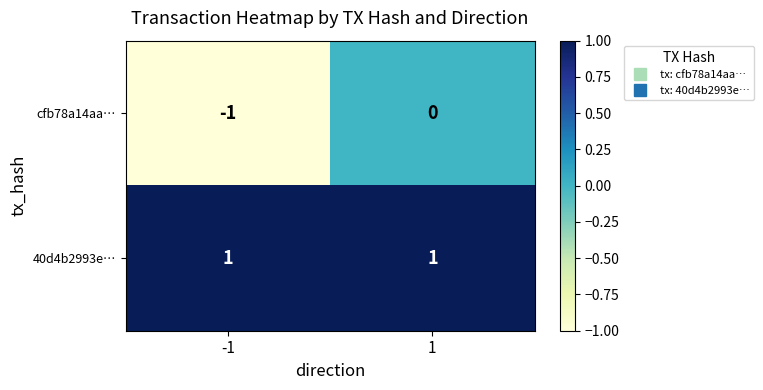

Which series has the largest total across all categories?

40d4b2993e…